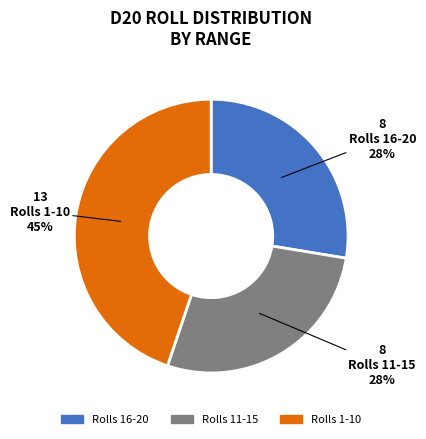

Does any single category account for the majority?

No